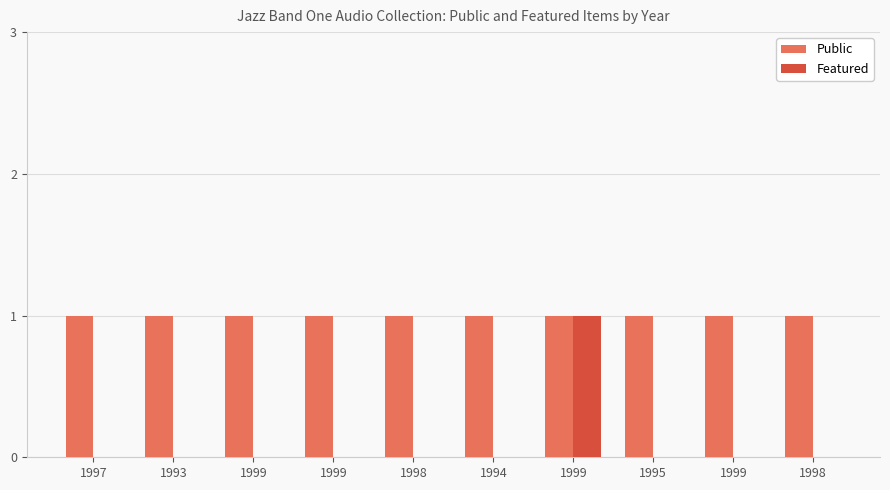

Count the number of data series in this chart.

2